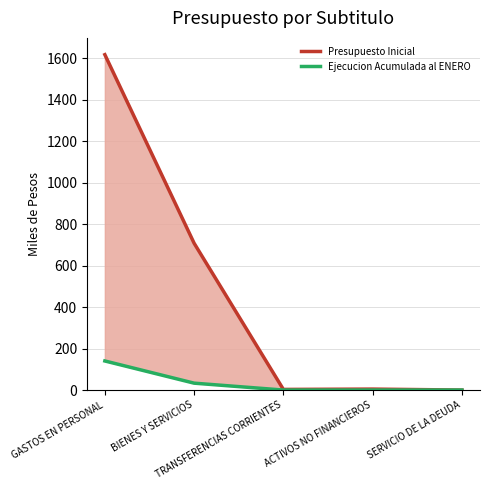

At which category is the sum across all series the highest?

GASTOS EN PERSONAL